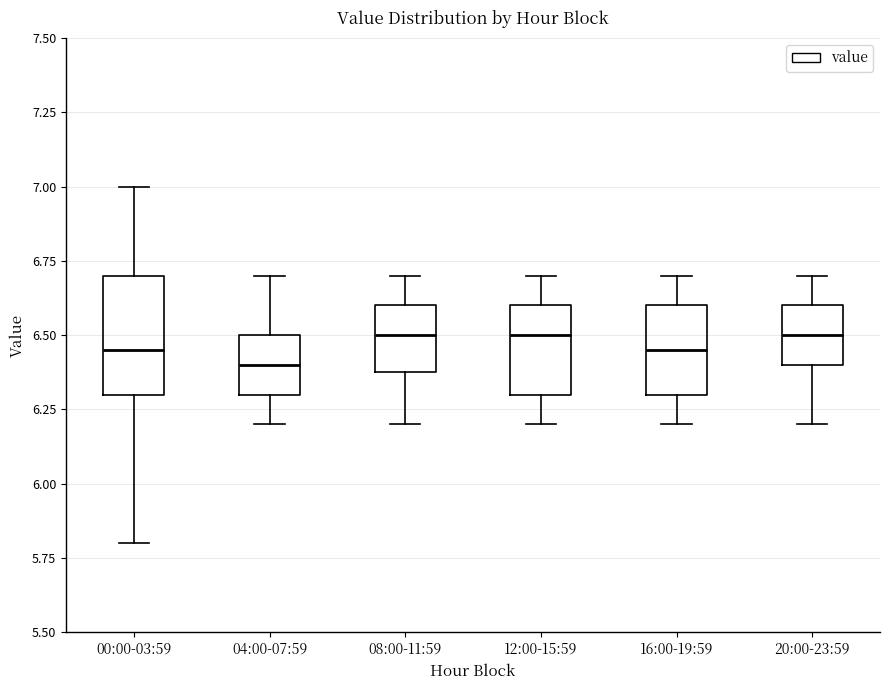

Where is the lower edge of the box for 04:00-07:59 on the y-axis? The values are not printed on the chart, so give them approximately, as read against the axis.

6.30